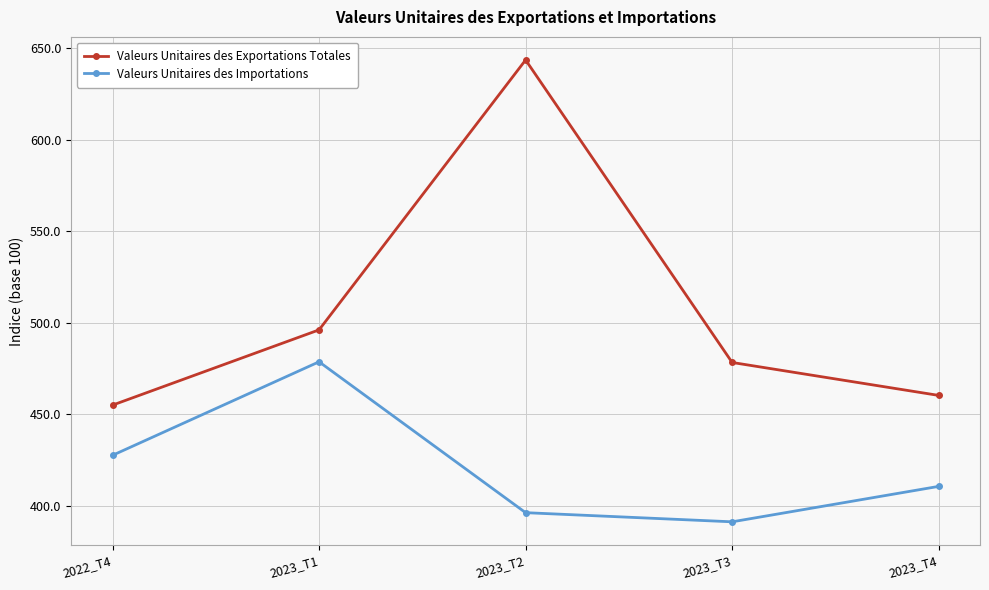

Read the Valeurs Unitaires des Exportations Totales value at 2022_T4.

454.9